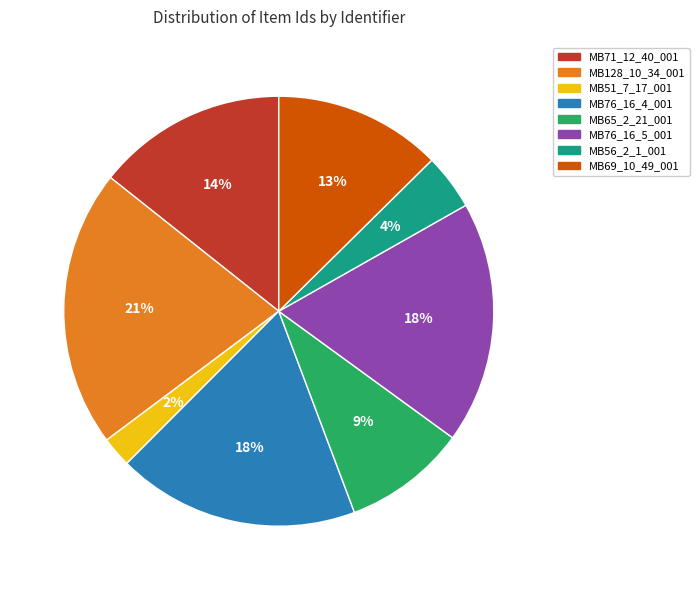

To the nearest percent, what percentage of the pie is MB65_2_21_001?

9%